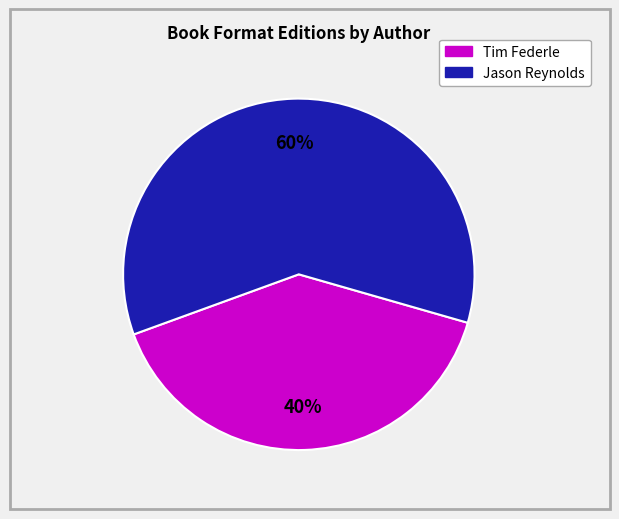

To the nearest percent, what is the difference between the largest and smallest slice percentages?

20%